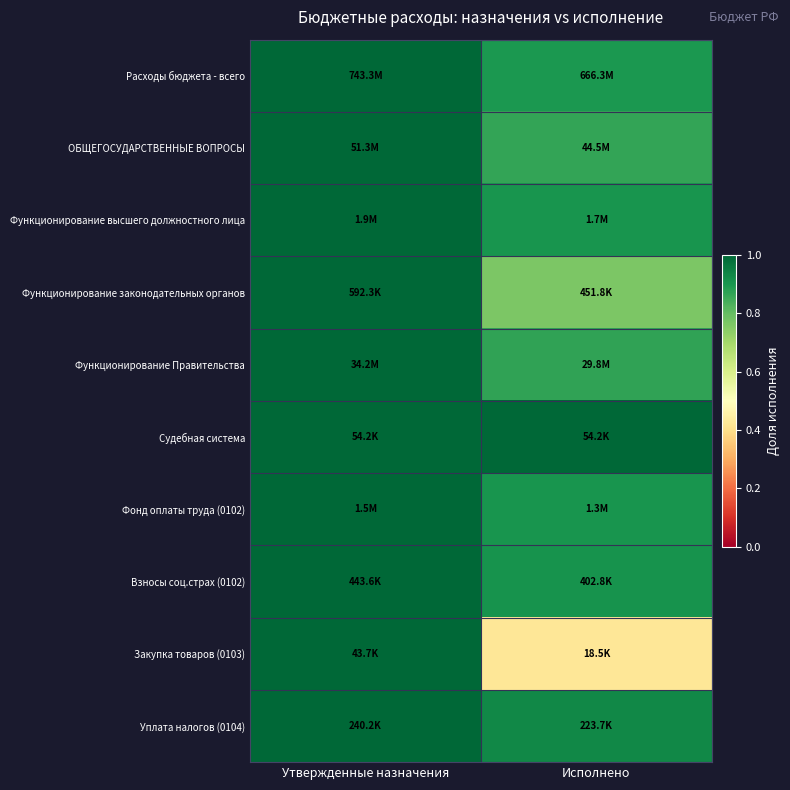

Reading left to right, what are all the values shown in this chart?

Расходы бюджета - всего: Утвержденные назначения=1.0	Исполнено=0.9
ОБЩЕГОСУДАРСТВЕННЫЕ ВОПРОСЫ: Утвержденные назначения=1.0	Исполнено=0.9
Функционирование высшего должностного лица: Утвержденные назначения=1.0	Исполнено=0.9
Функционирование законодательных органов: Утвержденные назначения=1.0	Исполнено=0.8
Функционирование Правительства: Утвержденные назначения=1.0	Исполнено=0.9
Судебная система: Утвержденные назначения=1.0	Исполнено=1.0
Фонд оплаты труда (0102): Утвержденные назначения=1.0	Исполнено=0.9
Взносы соц.страх (0102): Утвержденные назначения=1.0	Исполнено=0.9
Закупка товаров (0103): Утвержденные назначения=1.0	Исполнено=0.4
Уплата налогов (0104): Утвержденные назначения=1.0	Исполнено=0.9